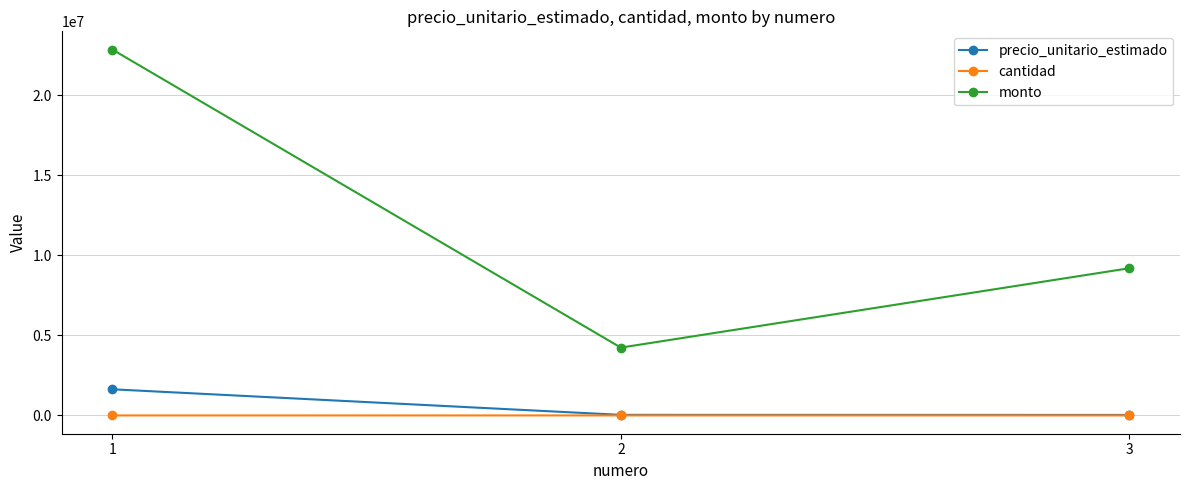

What is the minimum value for cantidad?

14